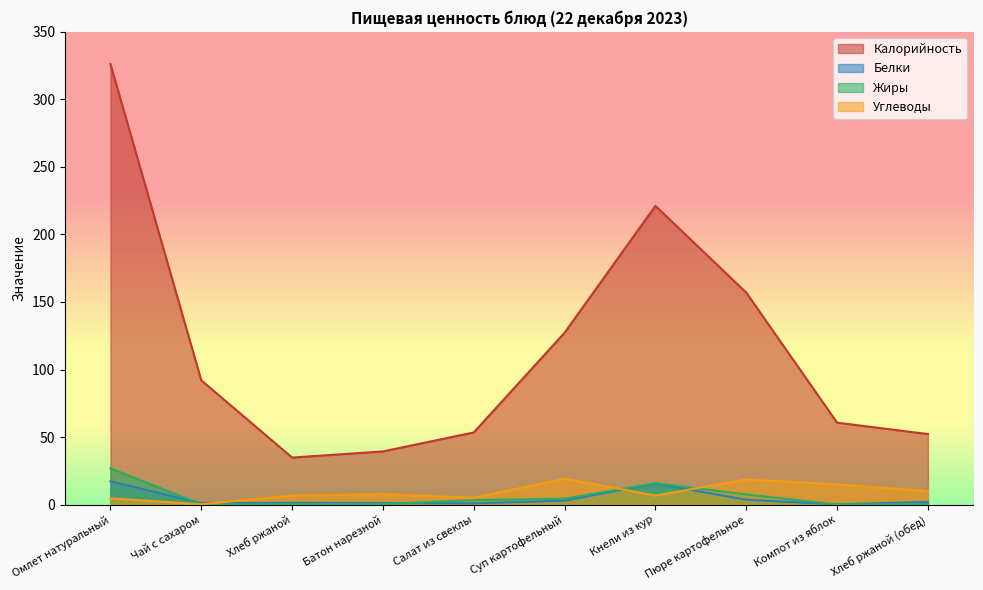

Where is the first local maximum for Калорийность?

Кнели из кур